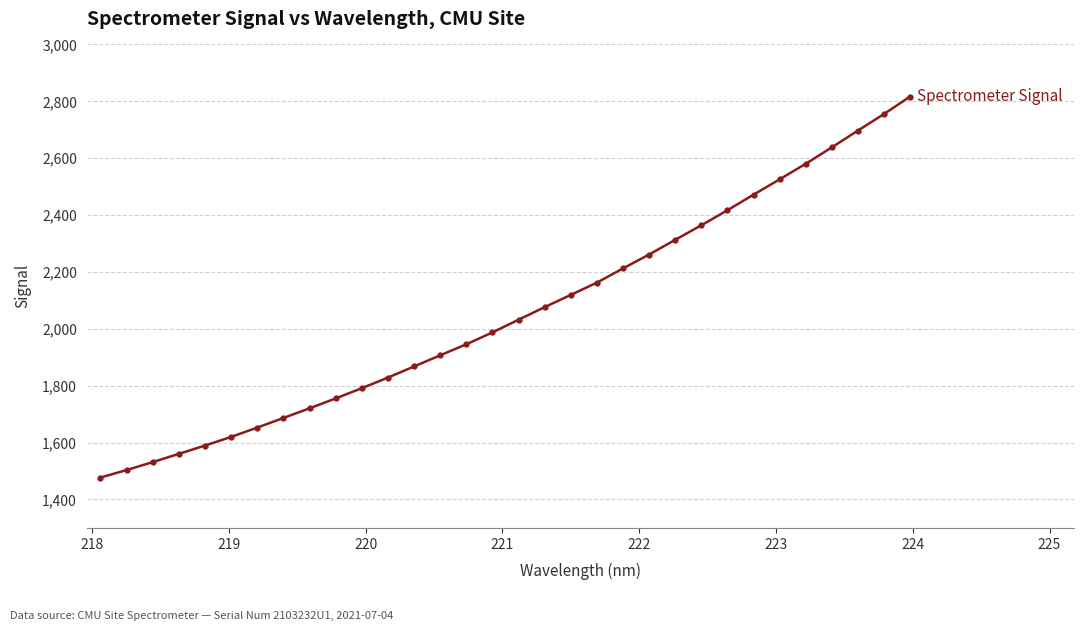

How many data points are less than 2032?

16